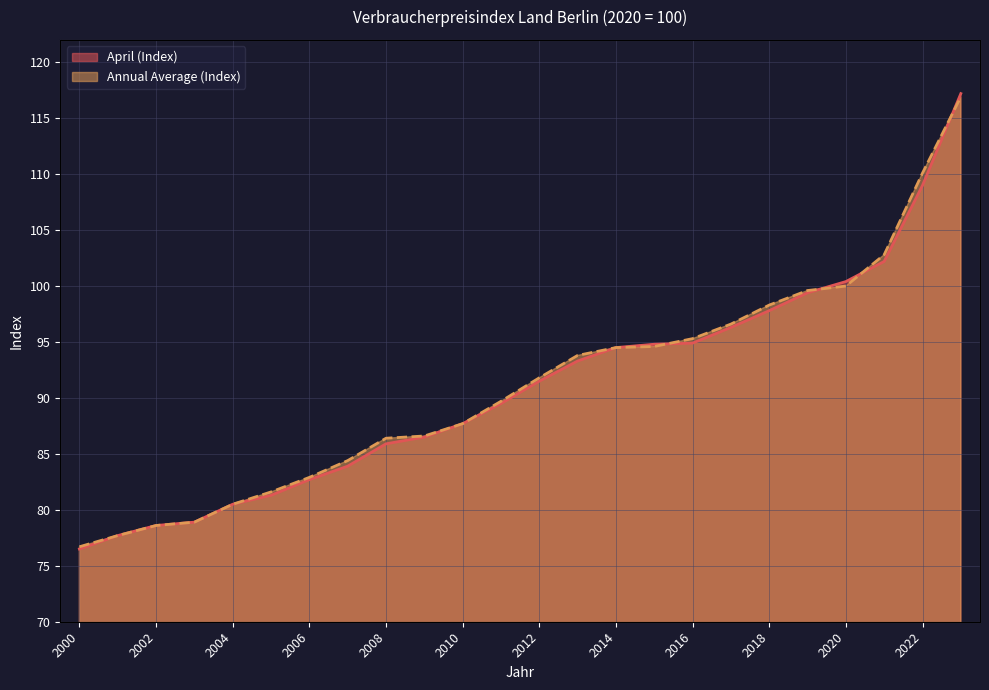

Which series changed the most between 2005 and 2019?

April (Index)